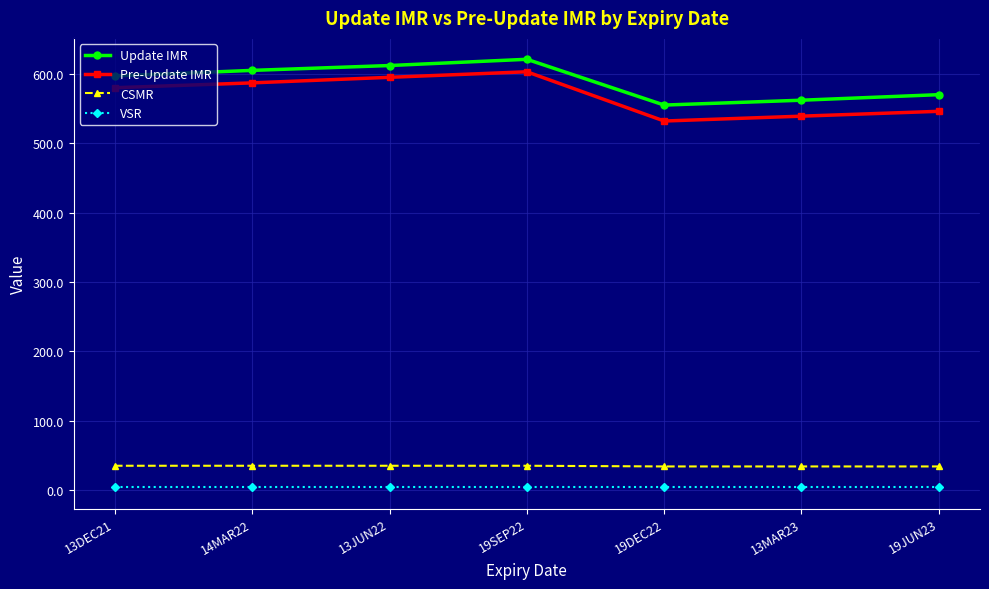

What is the lowest value of the CSMR series?

34